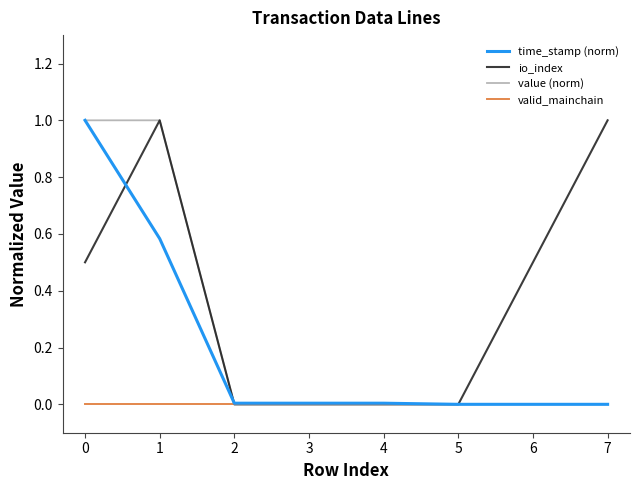

What is the greatest value displayed?

1.0